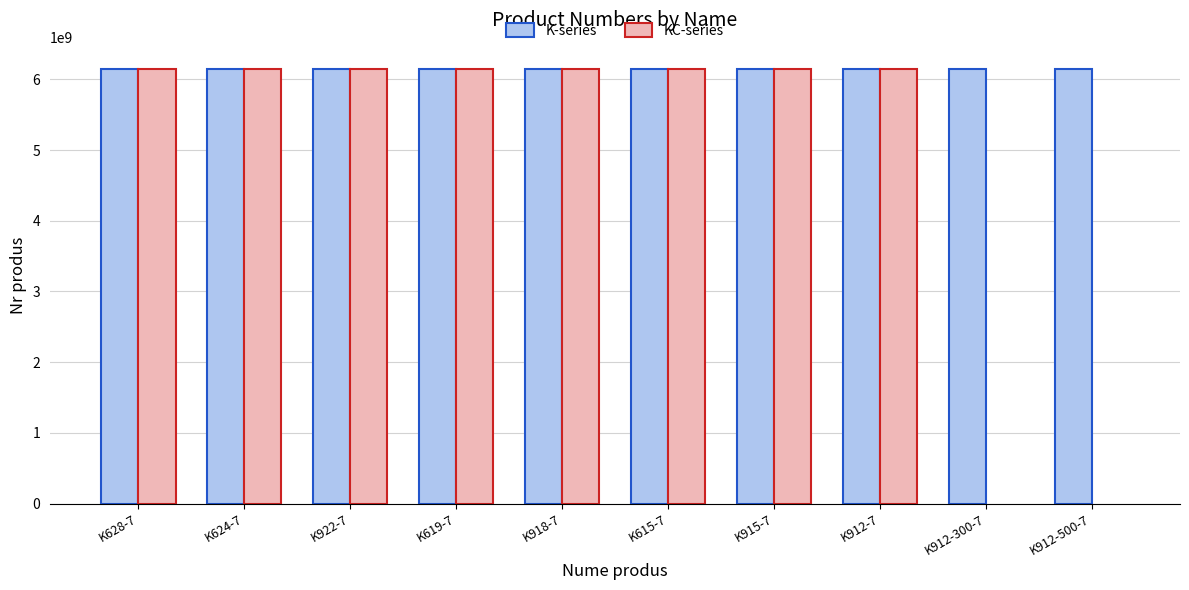

Is the value of KC-series at K922-7 greater than the value of K-series at K912-7?

Yes